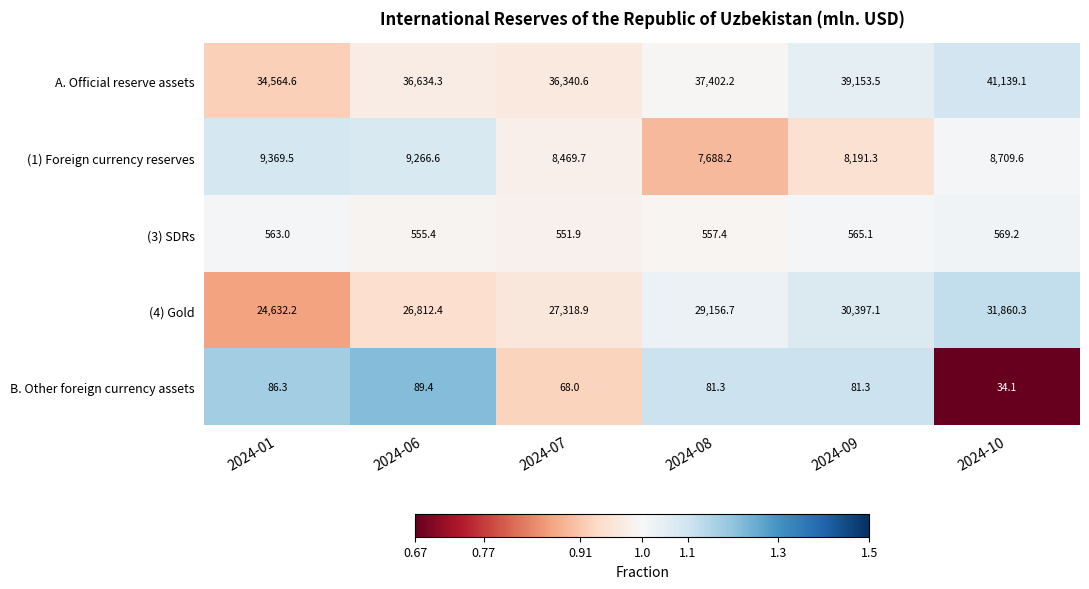

What is the total value across all series at 2024-01?

69215.6